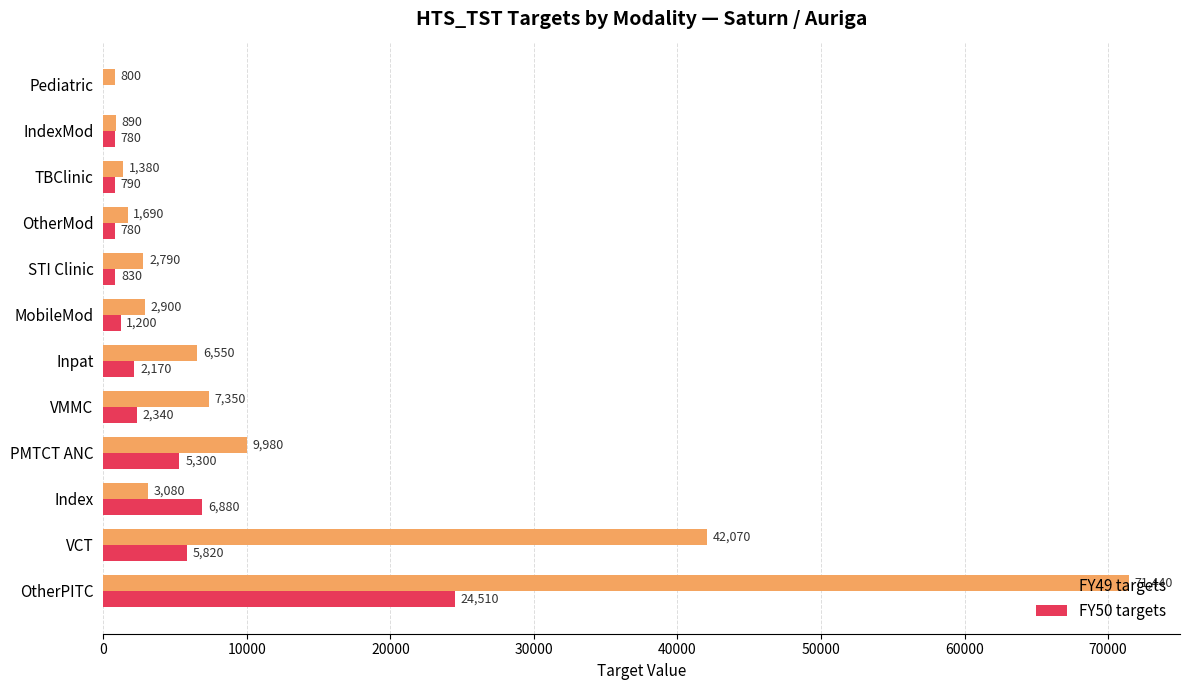

Is it true that FY49 targets equals 6550 at Inpat?

True